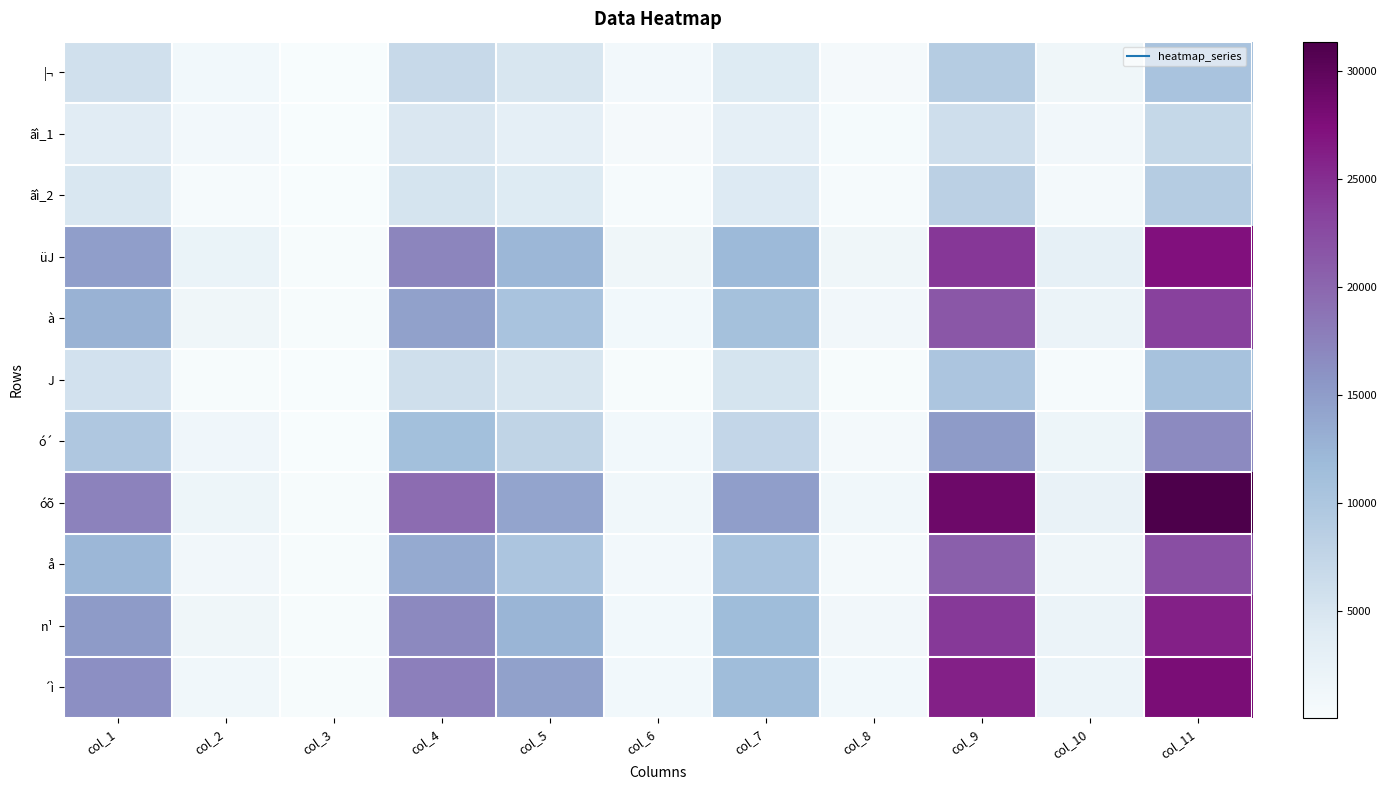

How many series are shown in this chart?

11